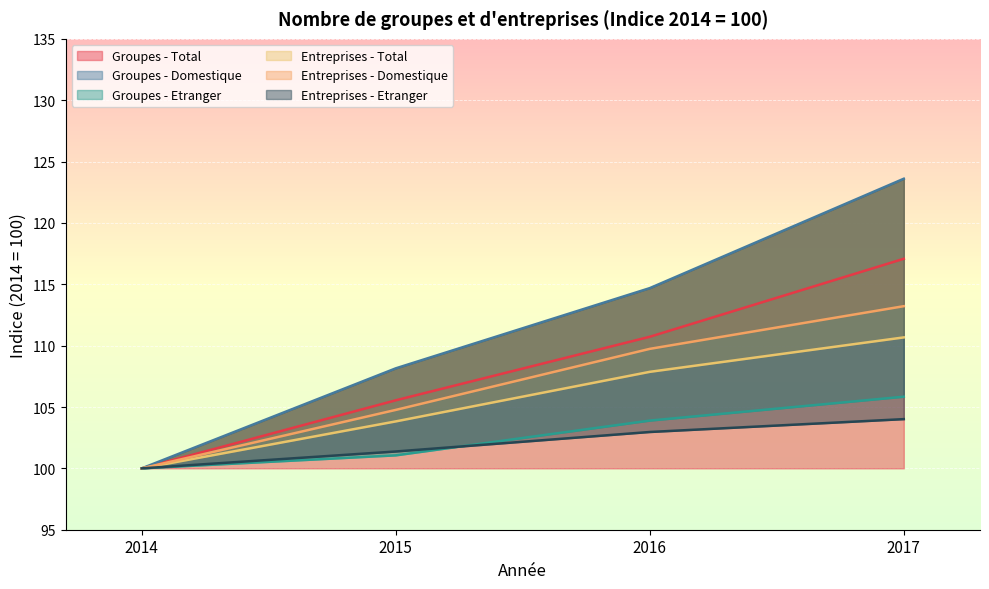

Count the number of data series in this chart.

6